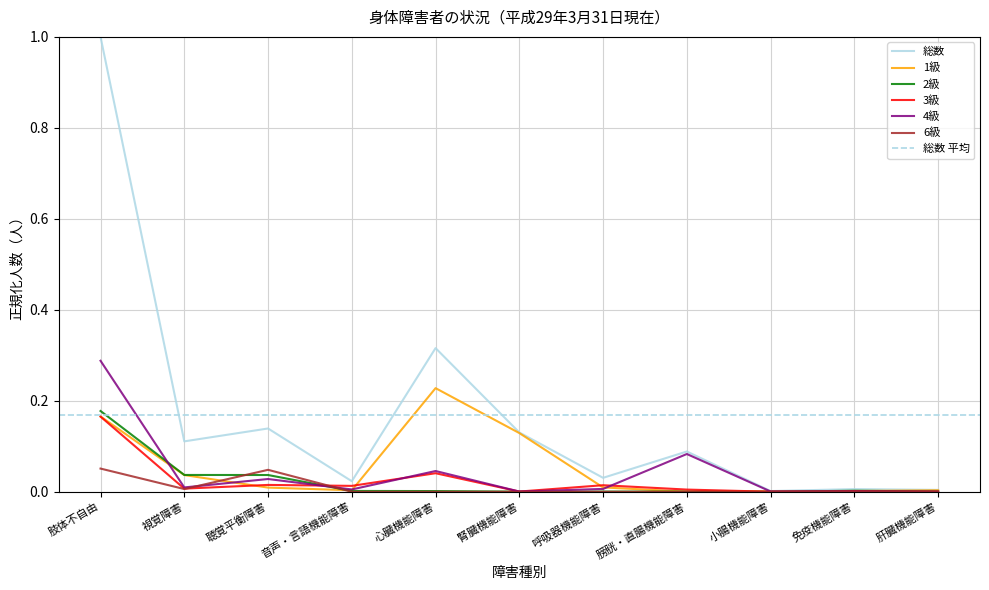

In 6級, how many points are lower than both neighbors (excluding endpoints)?

1